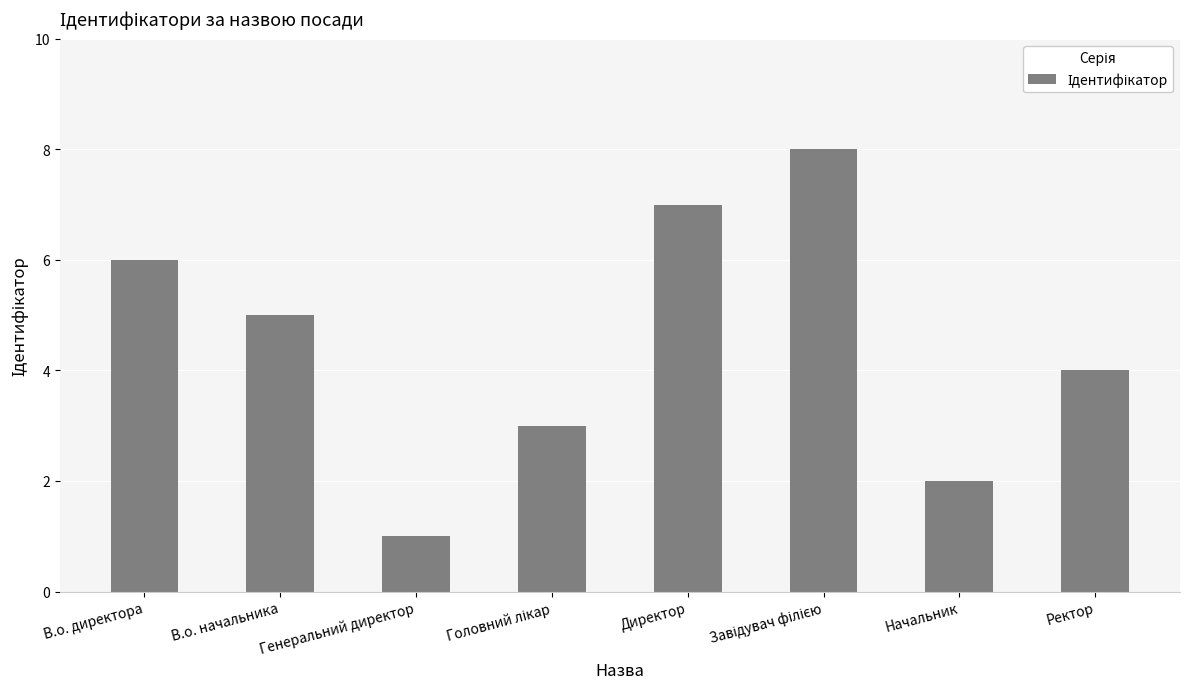

What is the greatest value displayed?

8